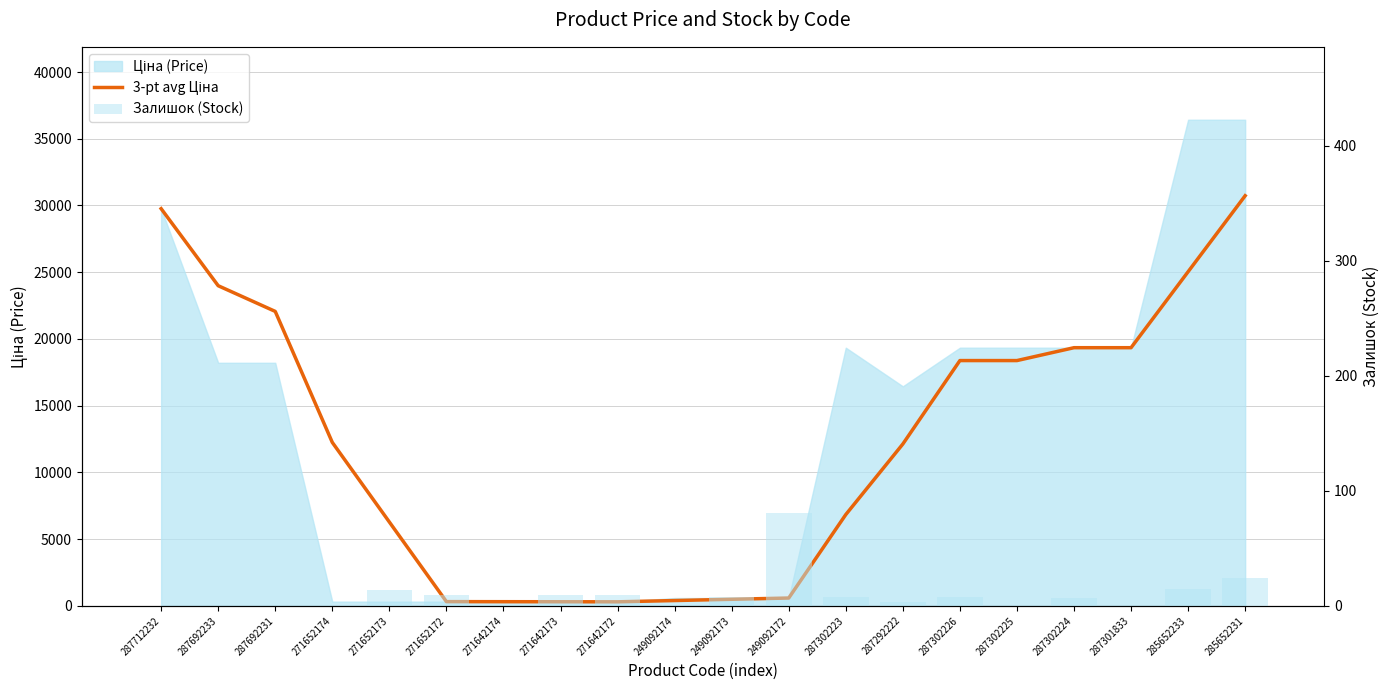

Which category has the lowest value across all series?

287712232